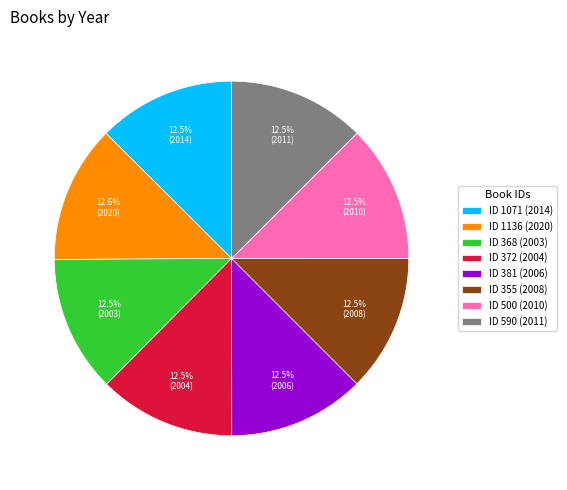

Approximately how many times larger is the value at ID 355 (2008) compared to ID 1071 (2014)?

1.0